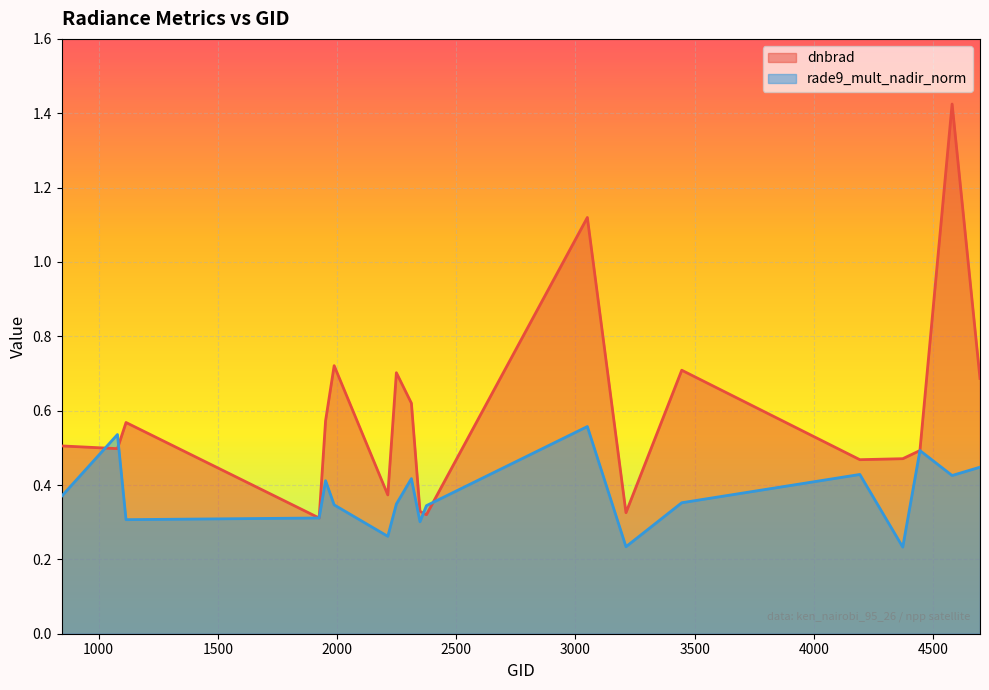

Which series changed the most between 1925 and 4193?

dnbrad